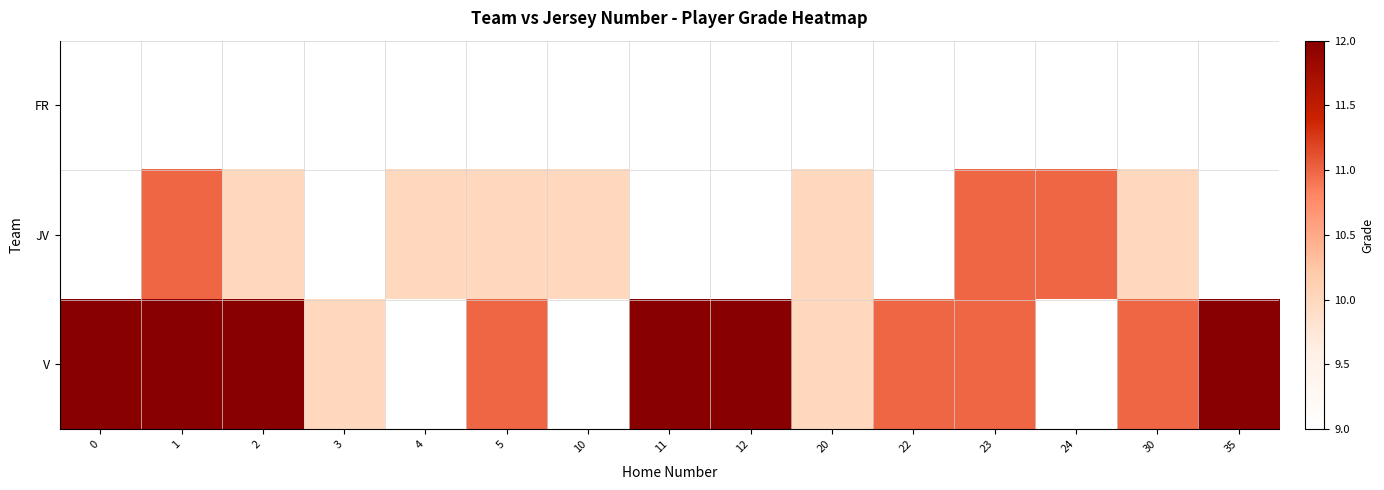

What is the spread (max minus min) of values at 35?

3.0